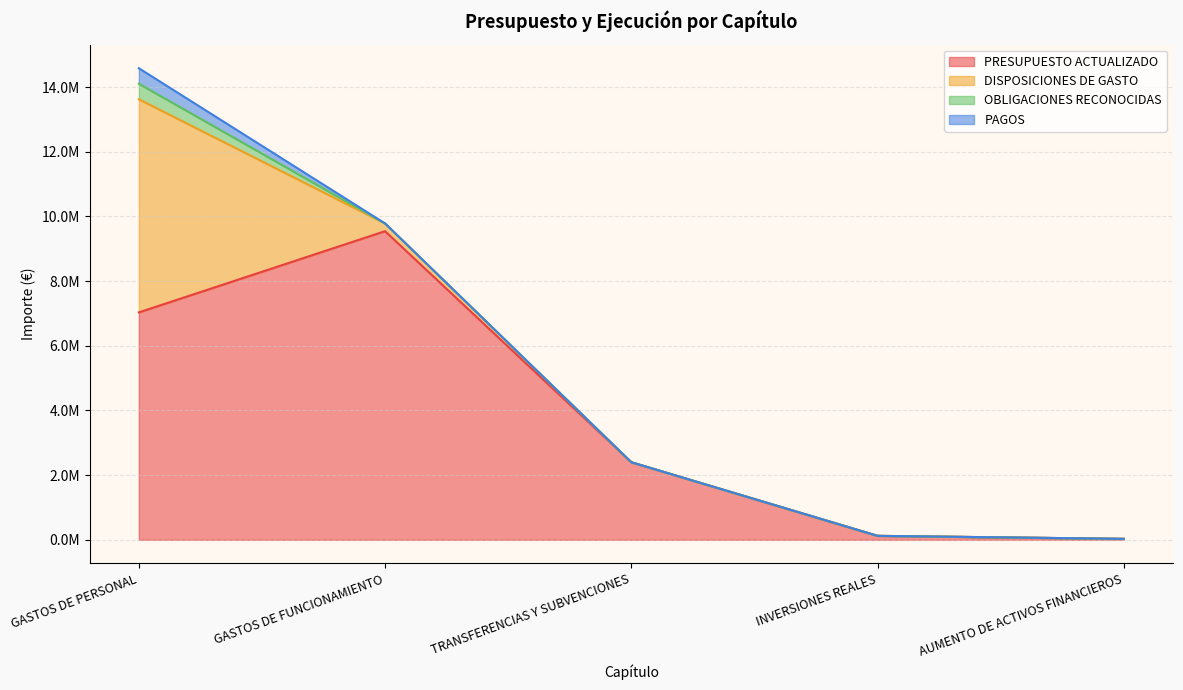

What is the difference between the highest and lowest values at AUMENTO DE ACTIVOS FINANCIEROS?

30000